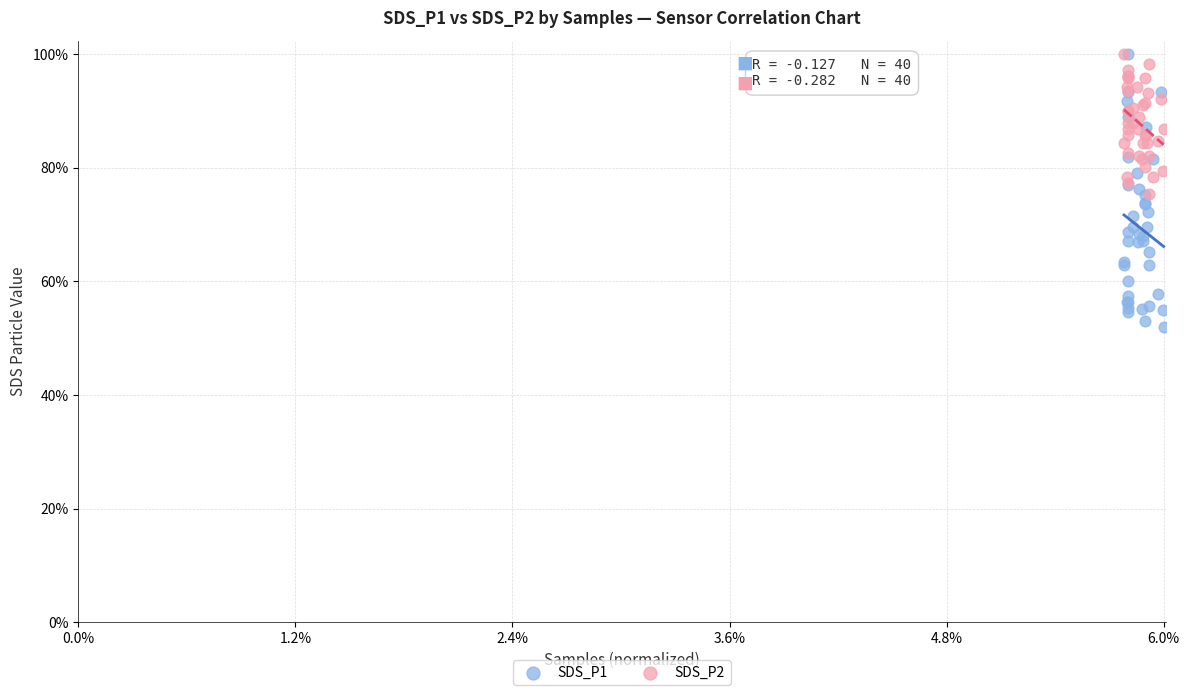

Which series has the largest Y range (max minus min)?

SDS_P1